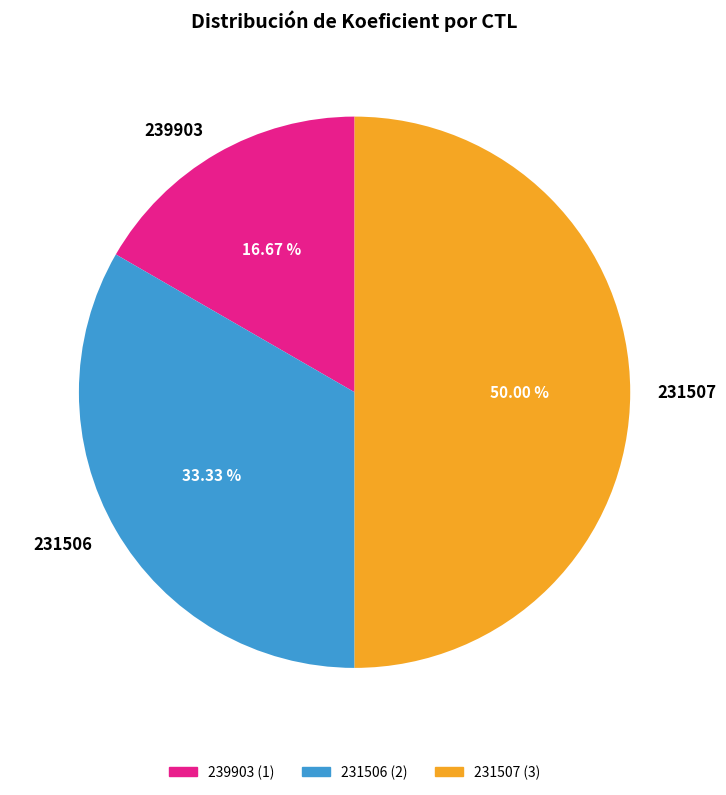

The 231506 slice represents 40% of the pie. True or false?

False